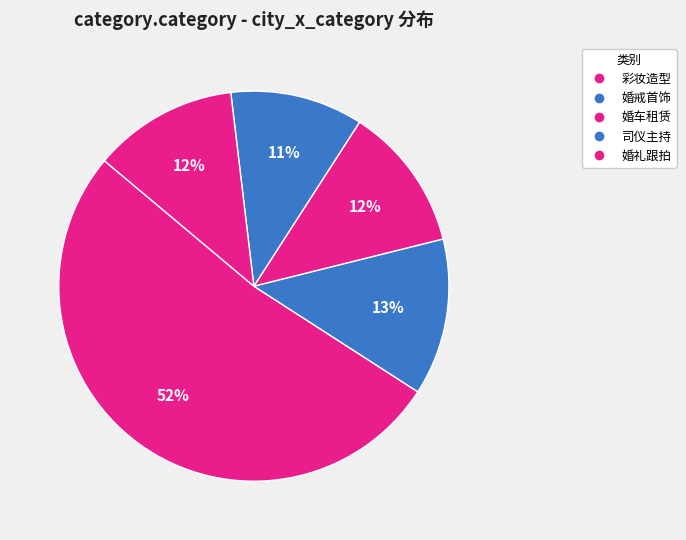

How many segments does this pie chart have?

5